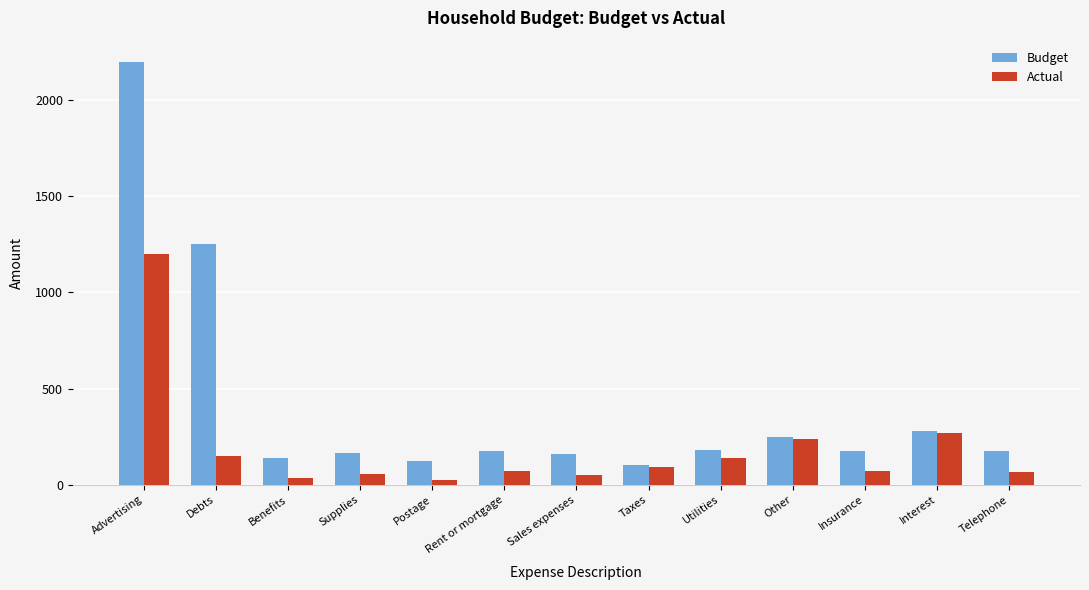

Where does the Budget series first go above 175?

Advertising